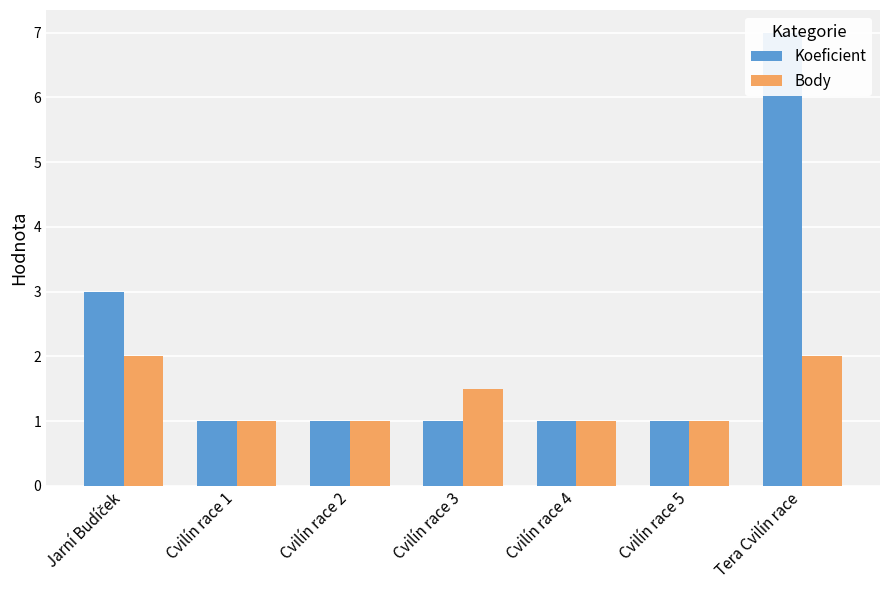

How many Koeficient values are between 1 and 3?

6